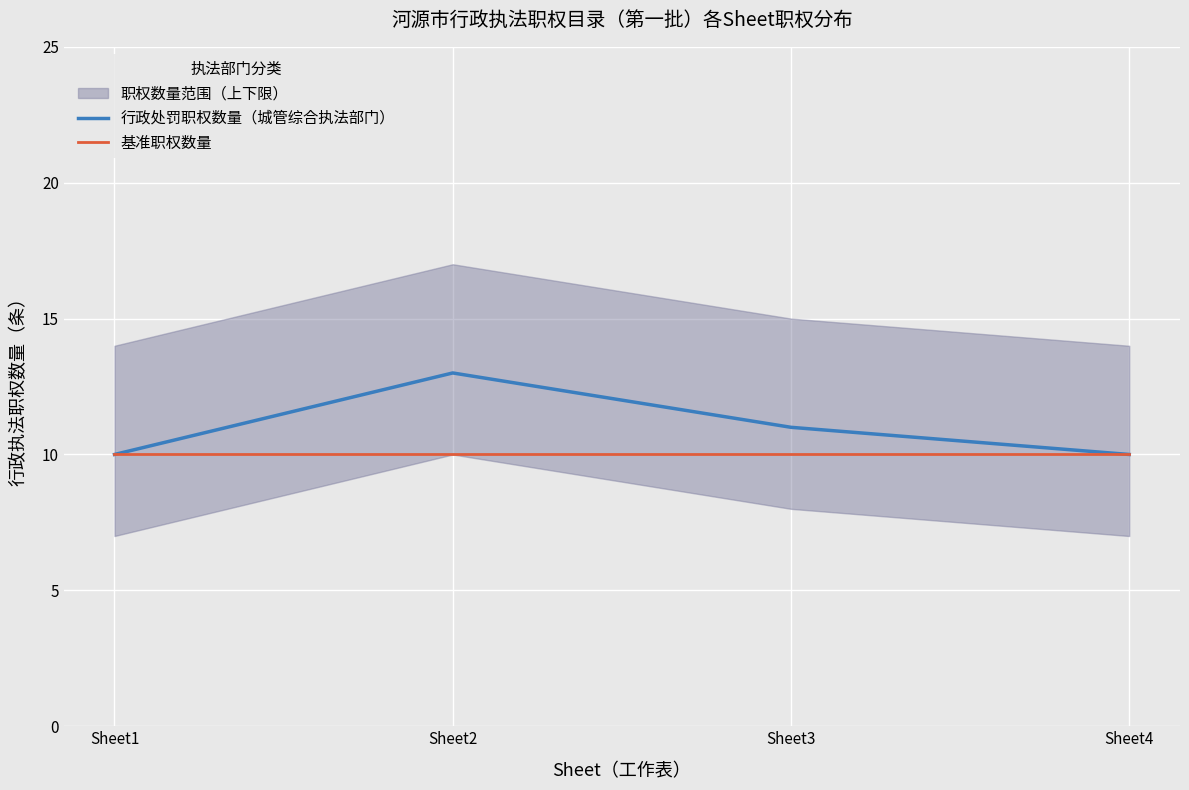

Between Sheet2 and Sheet4, which is larger?

Sheet2